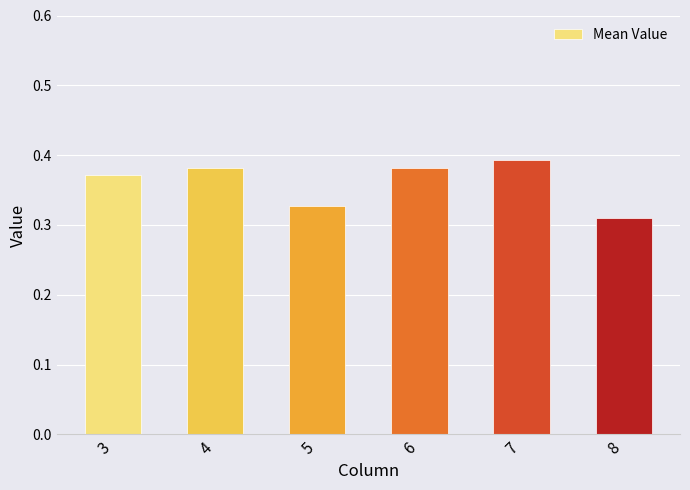

Which label corresponds to the largest value in the chart?

7